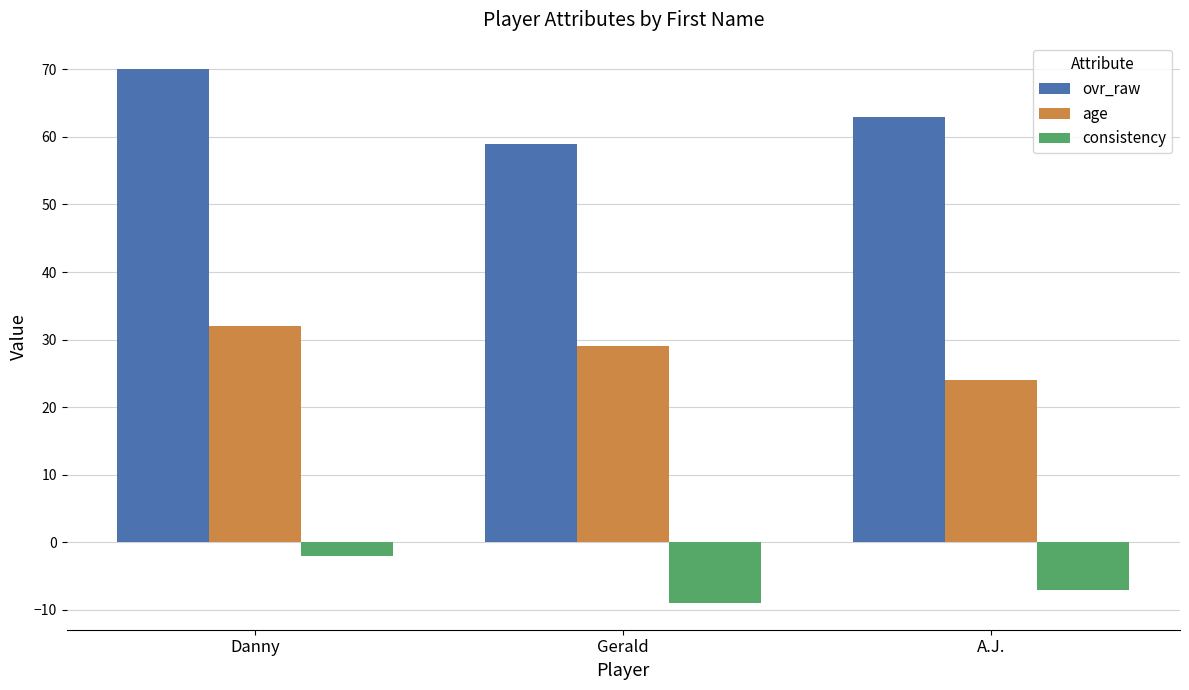

What is the label of the 3rd bar from the left?

A.J.